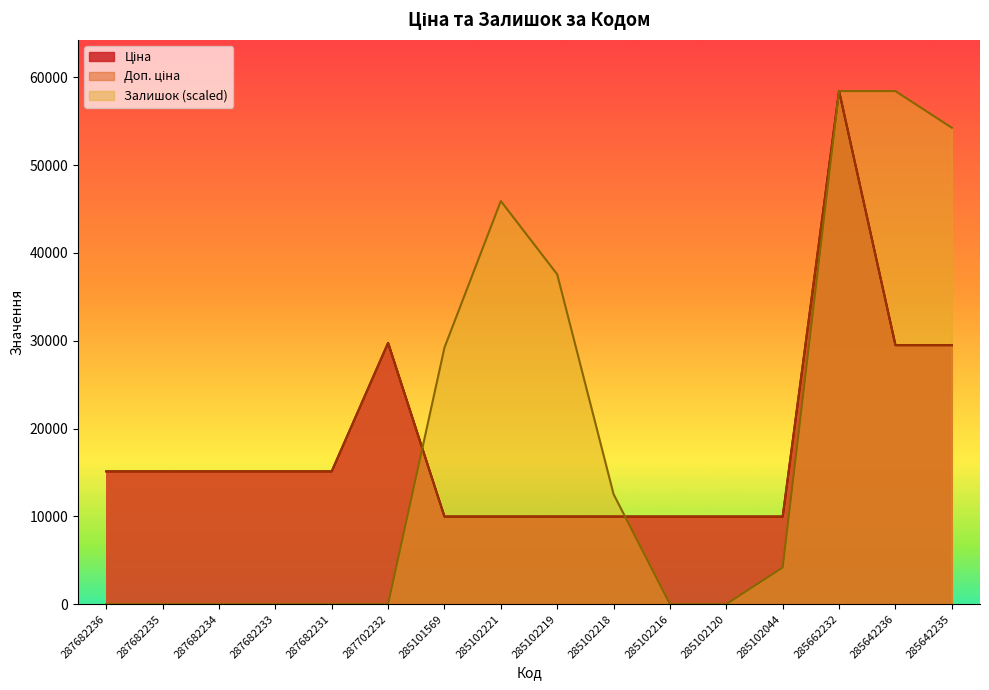

Which category has the highest value in the Залишок series?

285662232